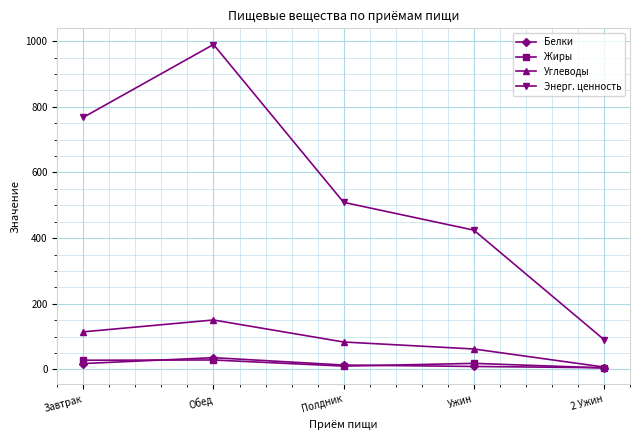

What is the total value across all series at 2 Ужин?

107.6